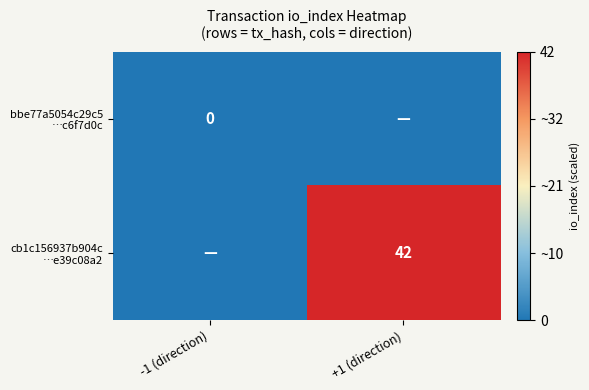

Which series has the largest total across all categories?

cb1c156937b904c …e39c08a2